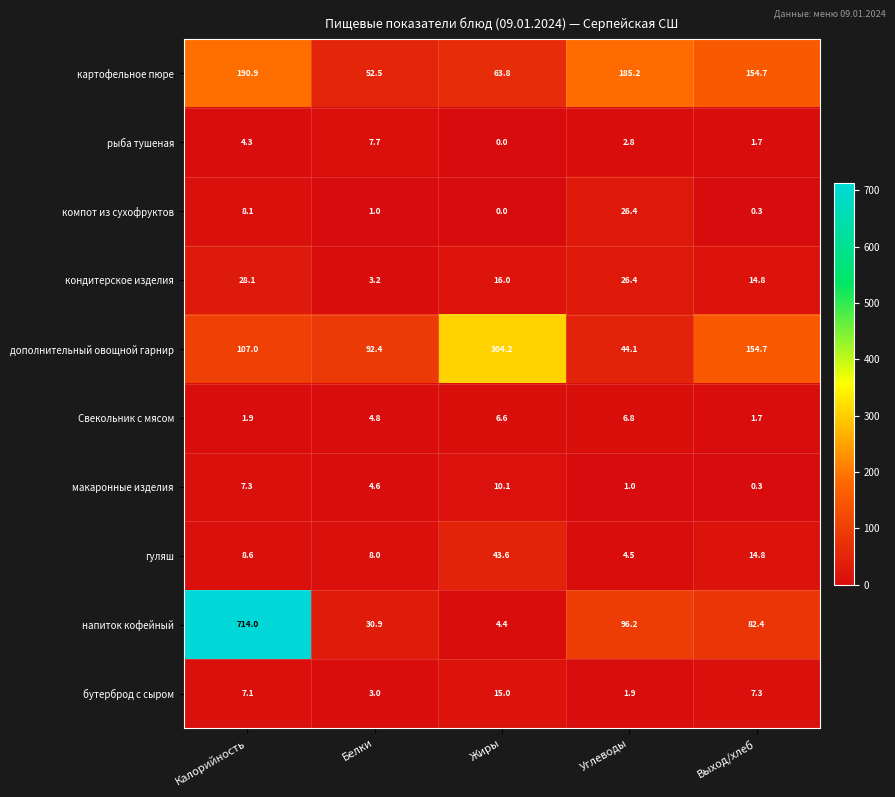

What is the spread (max minus min) of values at Жиры?

304.2